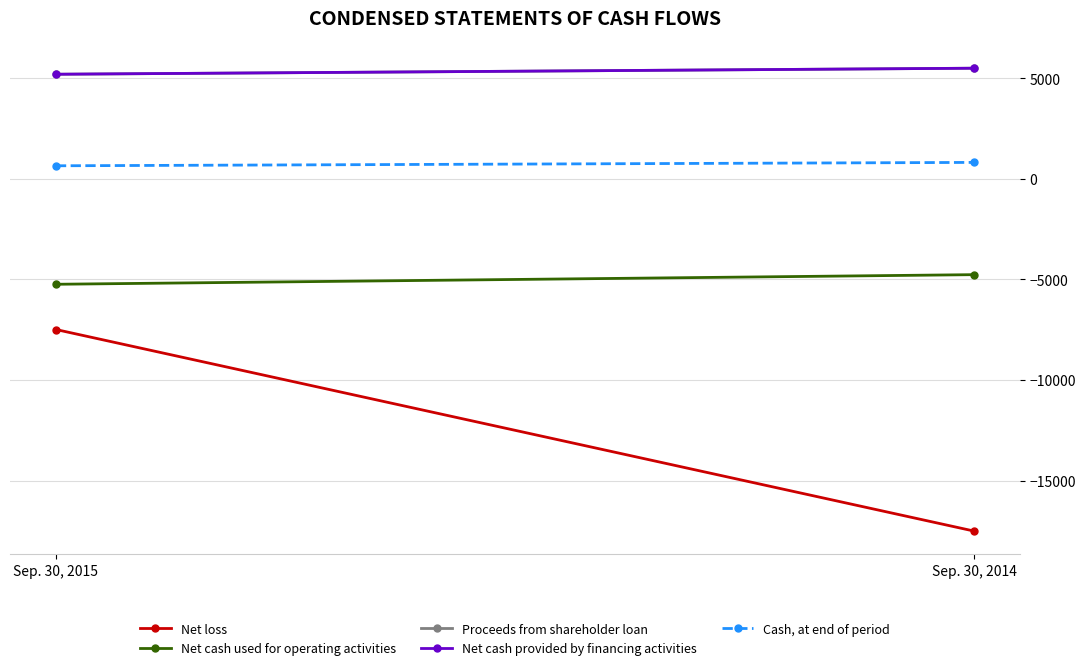

What are all the series names shown in the legend?

Net loss, Net cash used for operating activities, Proceeds from shareholder loan, Net cash provided by financing activities, Cash, at end of period